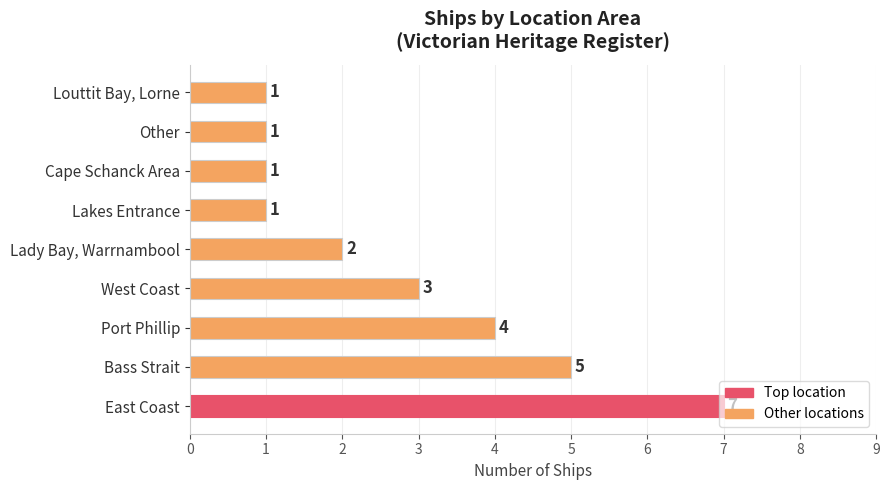

What is the average value?

3